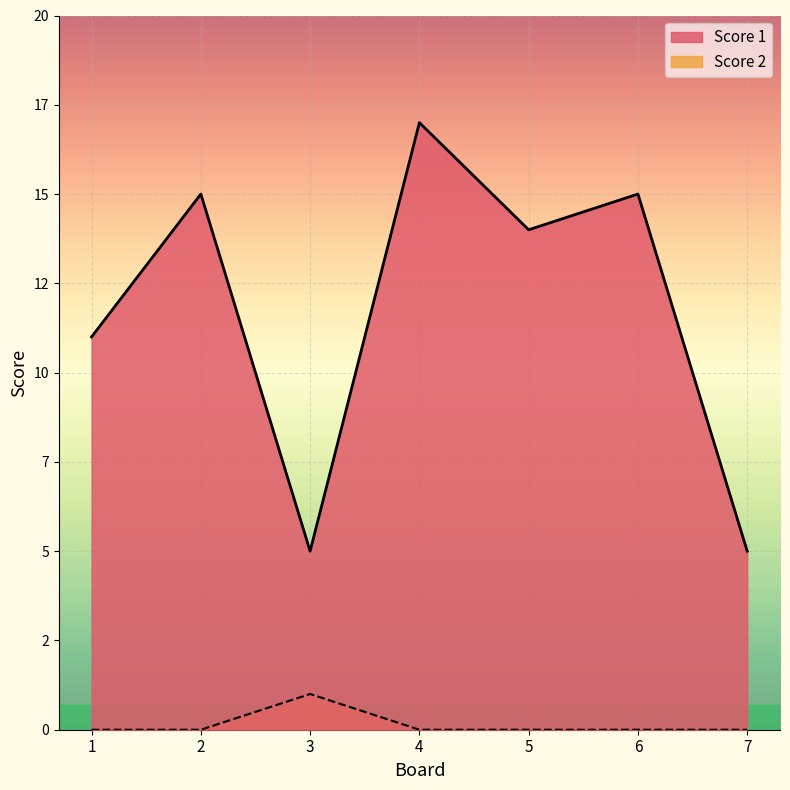

Where is the first local maximum for Score 2?

3